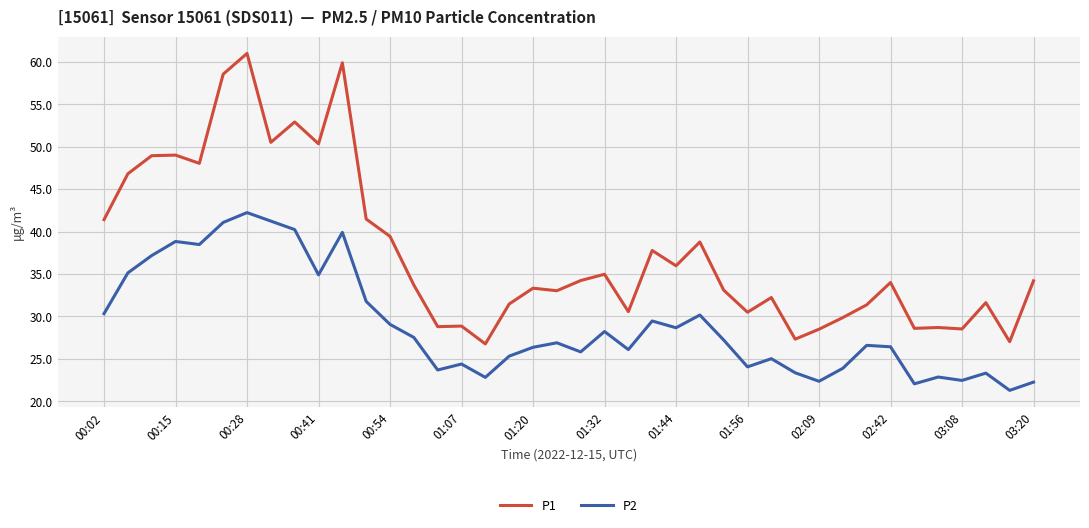

List the series in order of their overall mean, highest first.

P1, P2